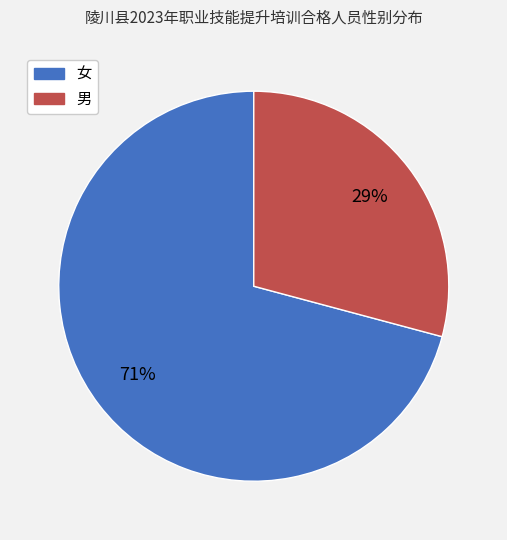

Rank the categories by value from highest to lowest.

女, 男